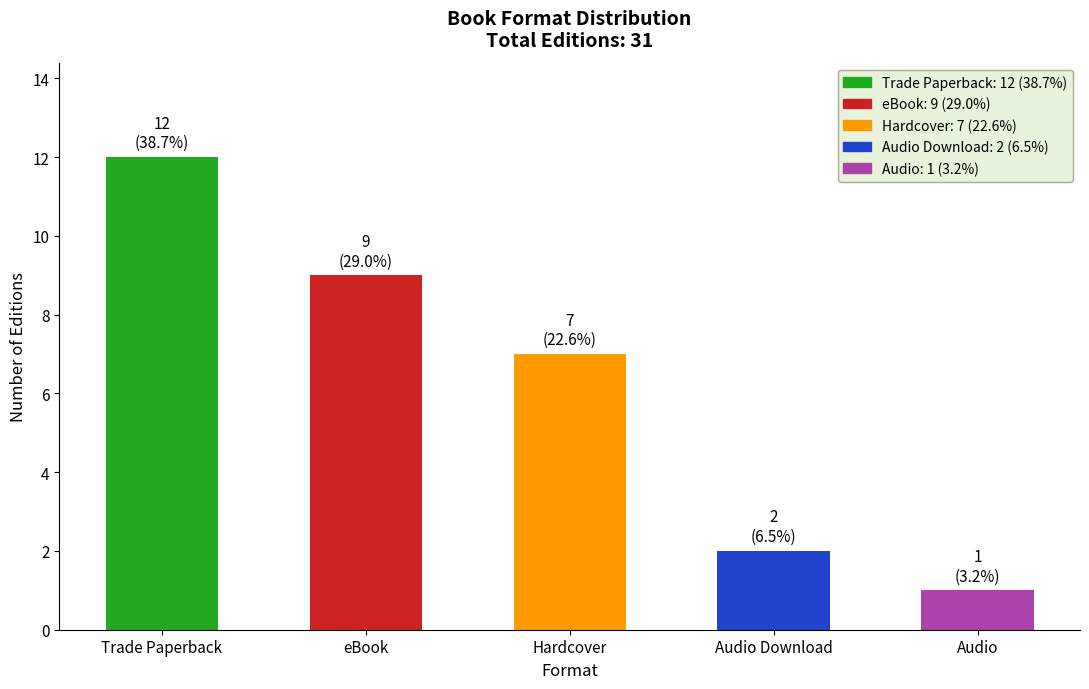

Reading left to right, list all the values displayed in this chart.

Trade Paperback=12	eBook=9	Hardcover=7	Audio Download=2	Audio=1